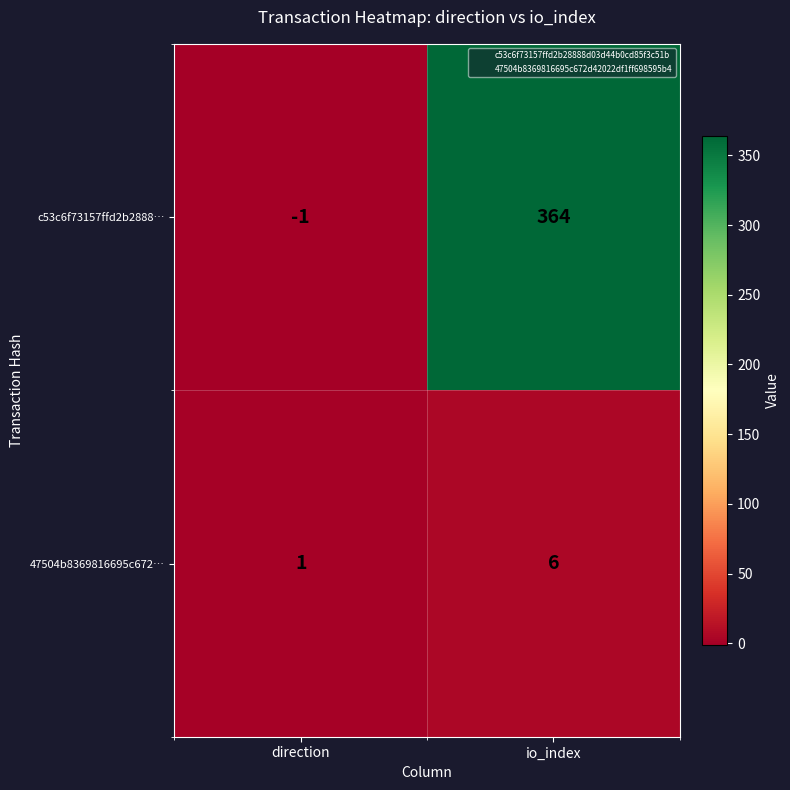

Where is 47504b8369816695c672… nearest to the value 3?

direction